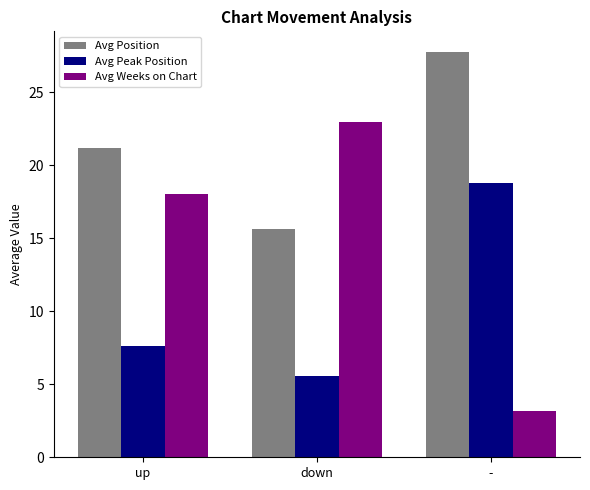

How many groups of bars are there?

3